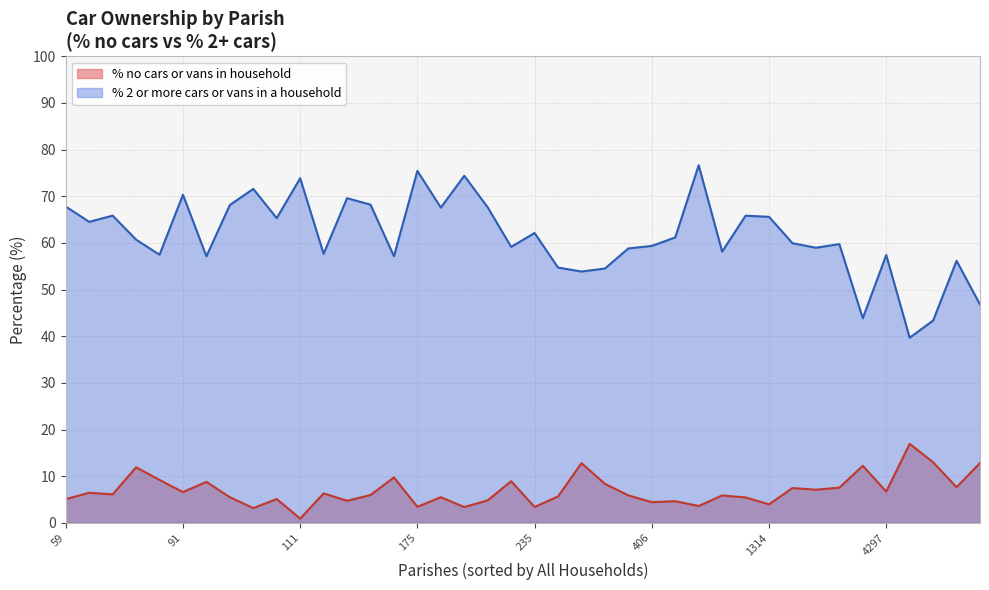

True or false: % no cars or vans in household has a value of 4.4 at 406.

True